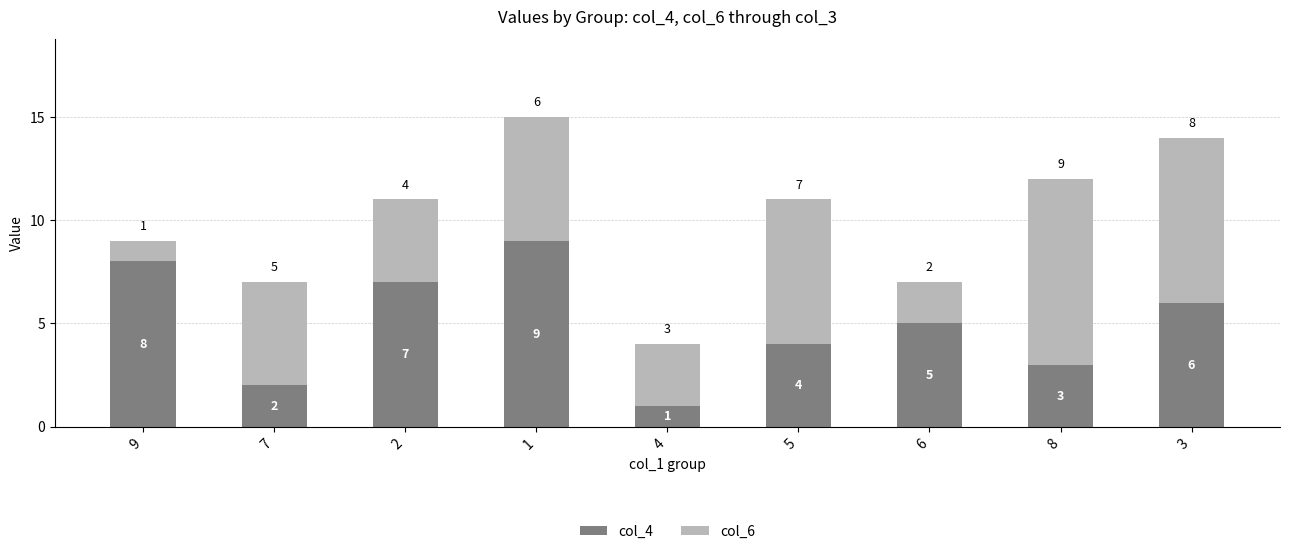

The value of col_4 at 7 is 3. True or false?

False